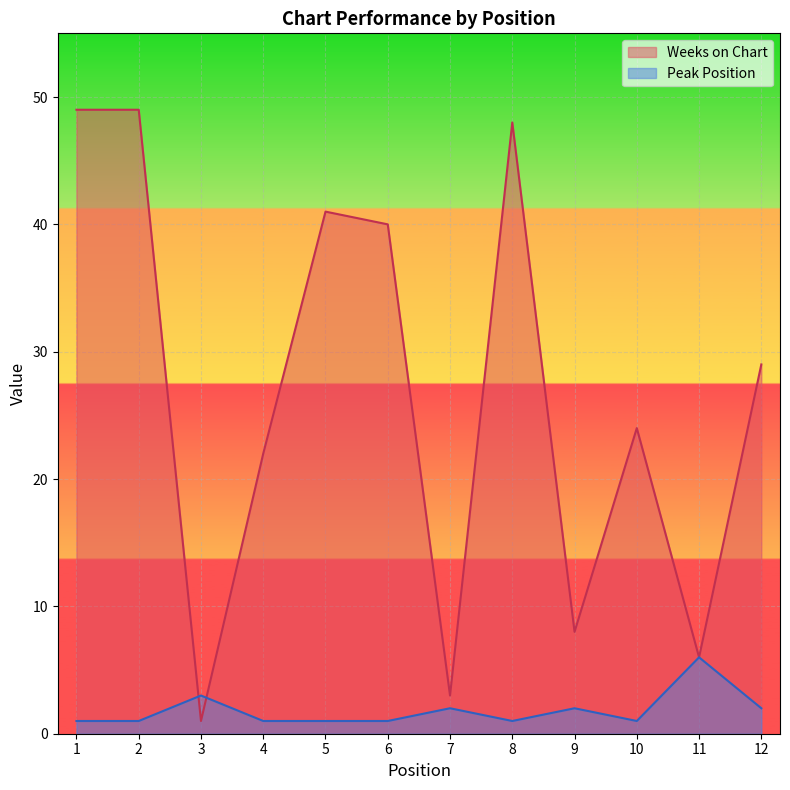

Is it true that Weeks on Chart equals 1 at 3?

False